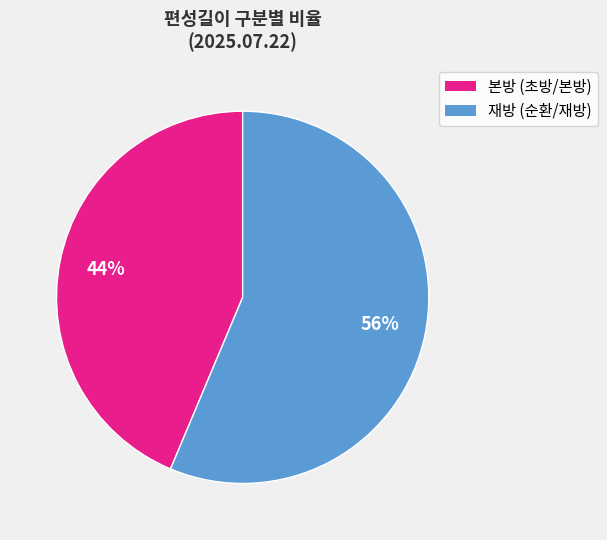

To the nearest percent, what is the average slice percentage?

50%